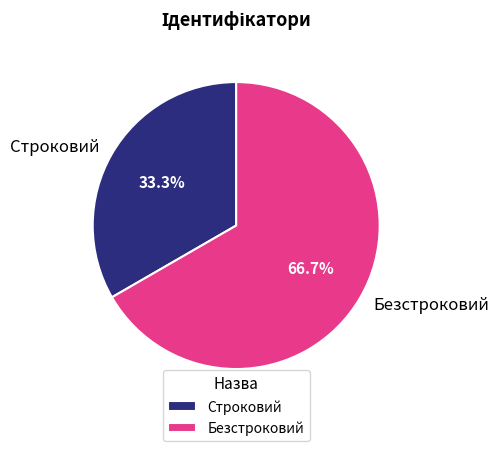

To the nearest percent, what portion does Строковий represent?

33%